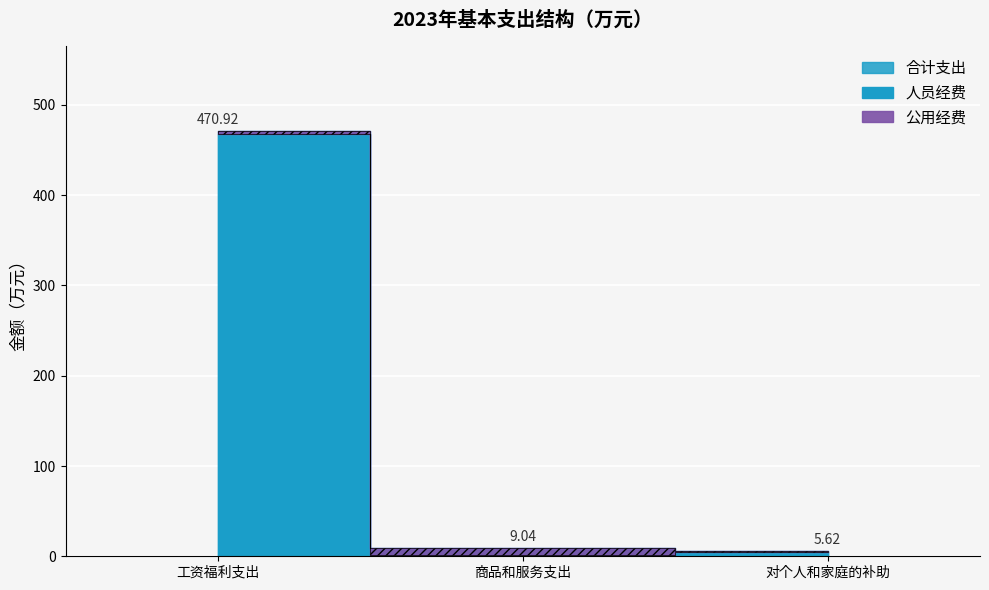

Is the value of 公用经费 at 商品和服务支出 greater than the value of 人员经费 at 工资福利支出?

No